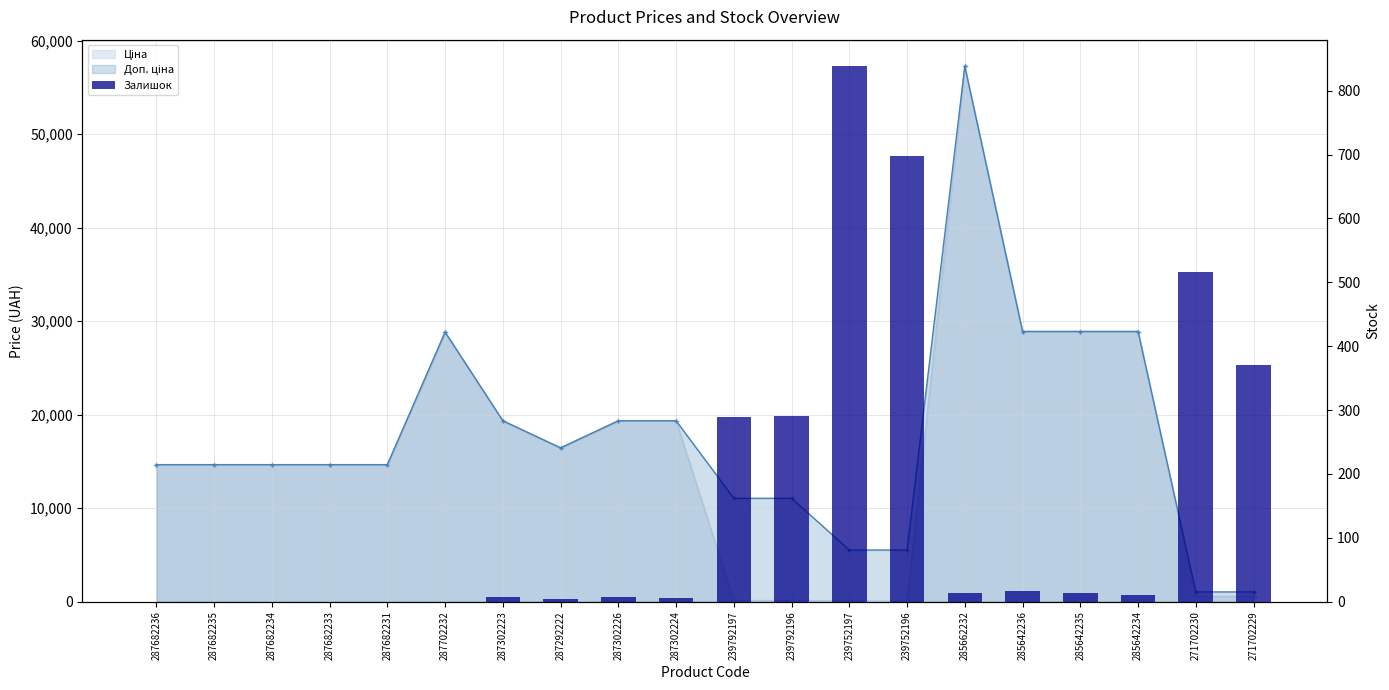

Which label corresponds to the smallest value in the chart?

287682236